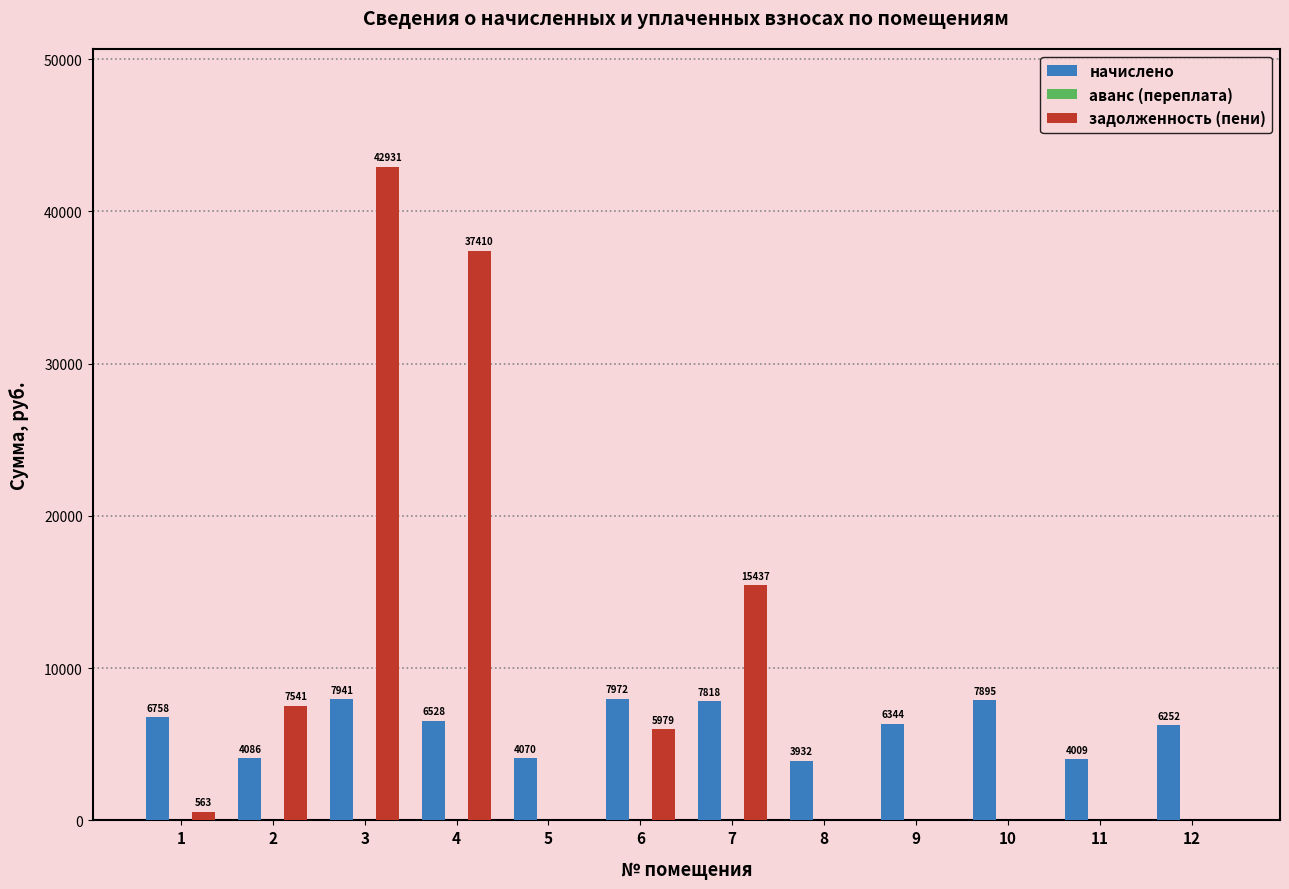

Count the number of data series in this chart.

2